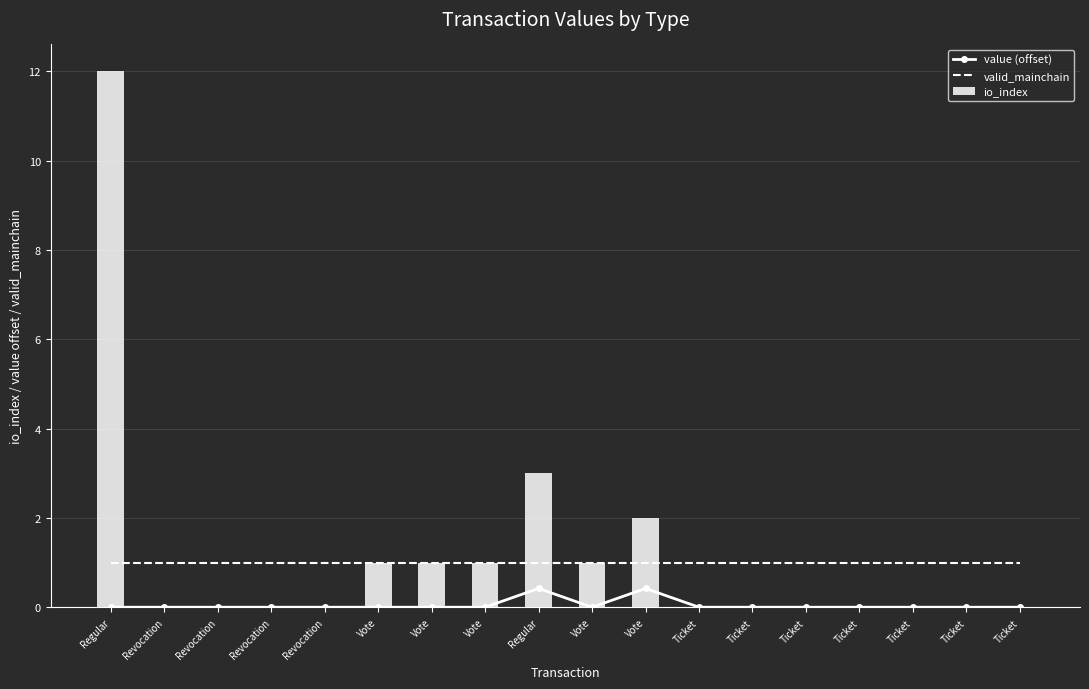

List the labels in order of io_index value, largest first.

Regular, Regular, Vote, Vote, Vote, Vote, Vote, Revocation, Revocation, Revocation, Revocation, Ticket, Ticket, Ticket, Ticket, Ticket, Ticket, Ticket